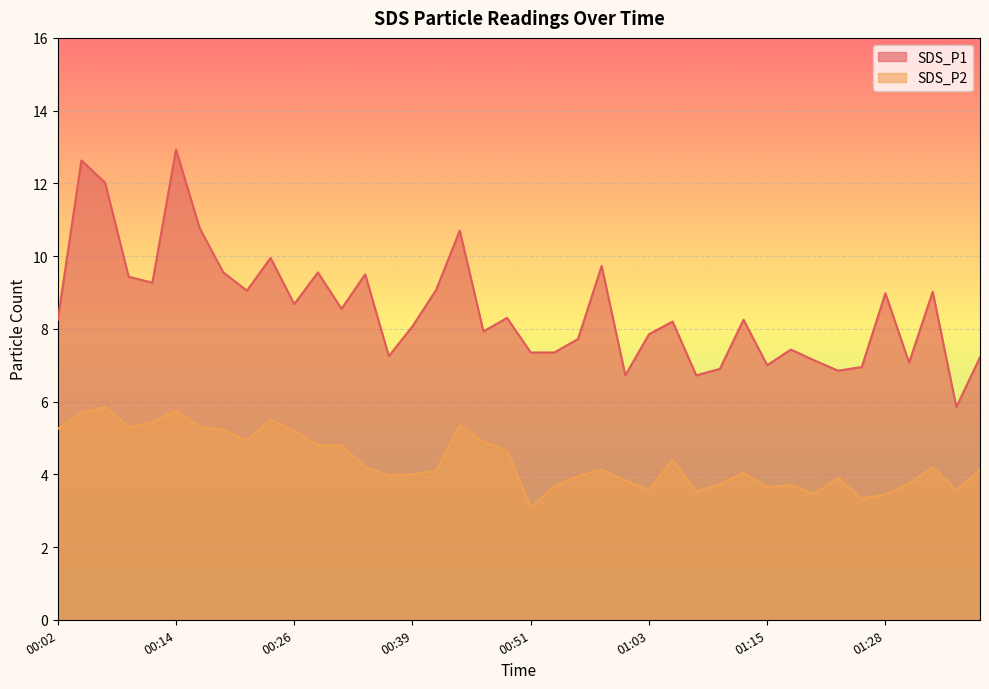

What is the difference between the highest and lowest values at 00:53?

3.7